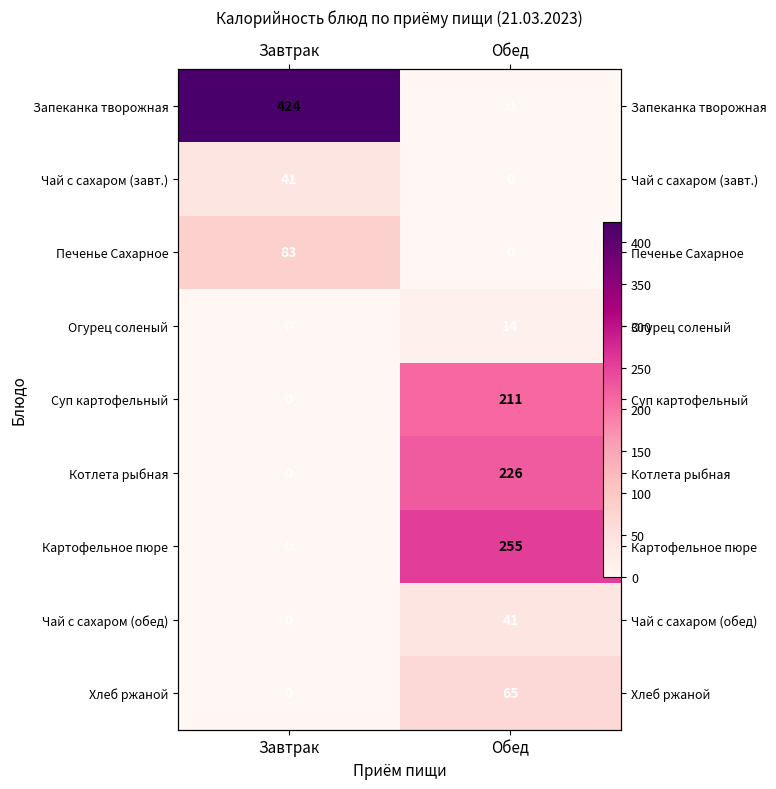

Which label corresponds to the largest value in the chart?

Завтрак